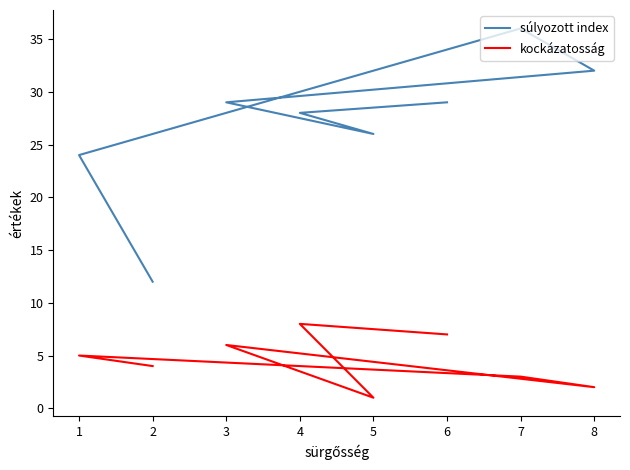

At how many categories does at least one series exceed 1?

8